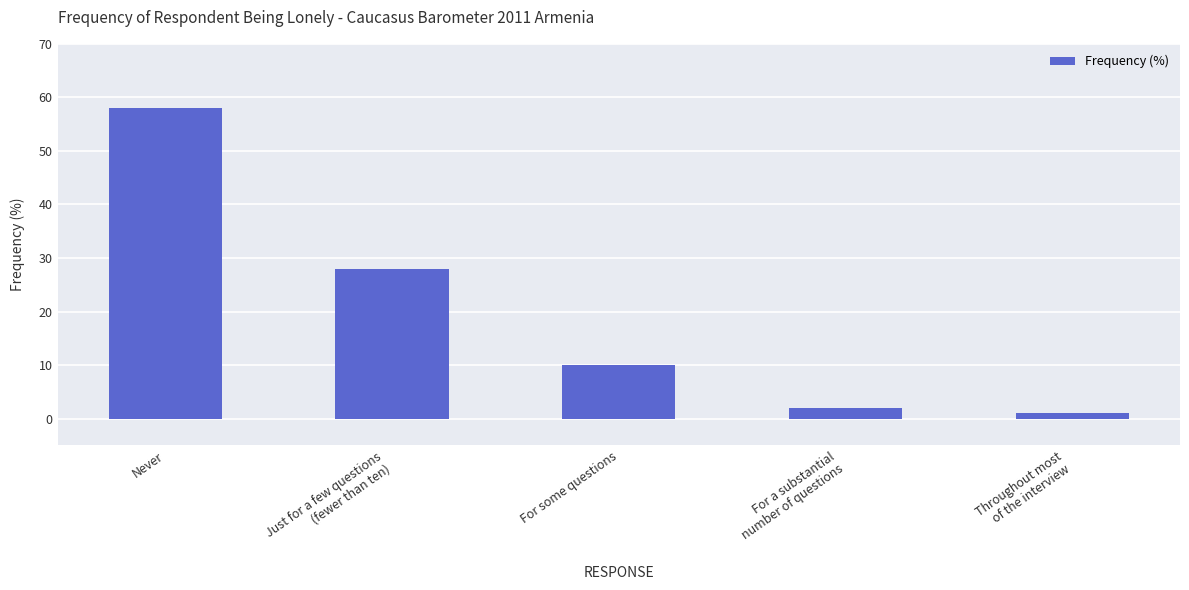

At which category does the chart reach its minimum across all series?

Throughout most
of the interview